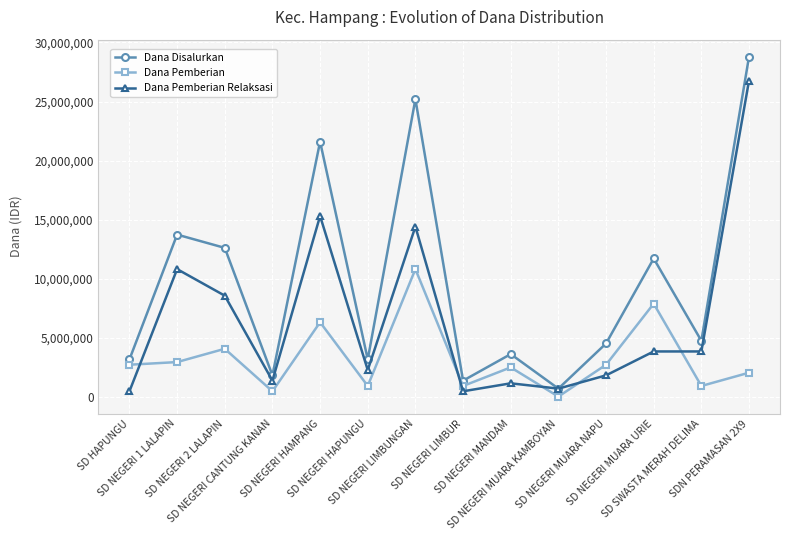

After their last crossing, which series has the higher values: Dana Pemberian or Dana Pemberian Relaksasi?

Dana Pemberian Relaksasi